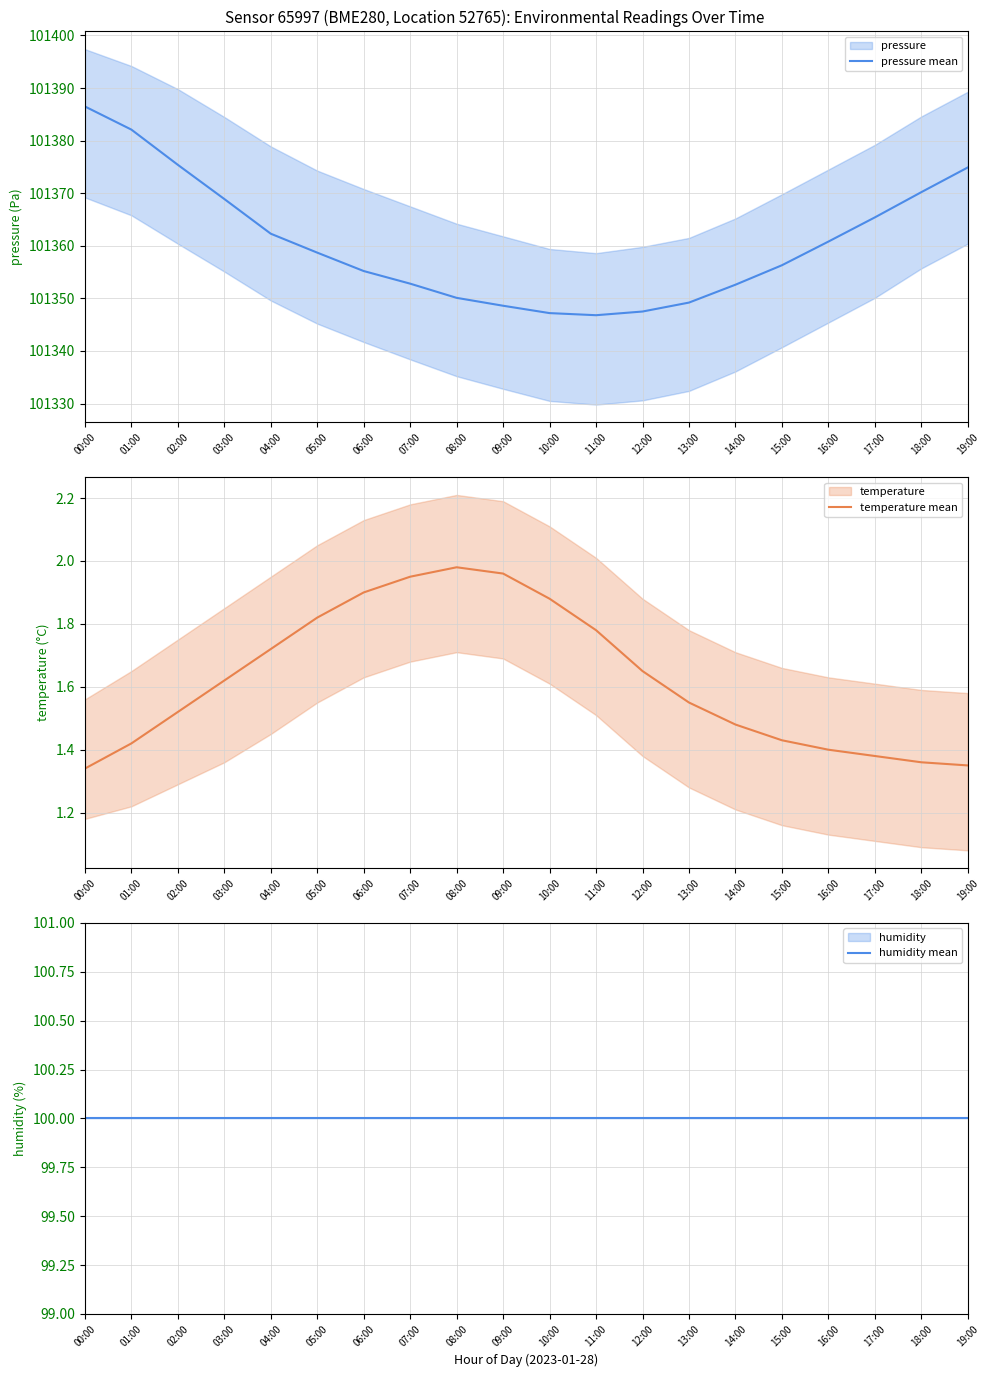

True or false: humidity mean and temperature mean intersect in this chart.

False